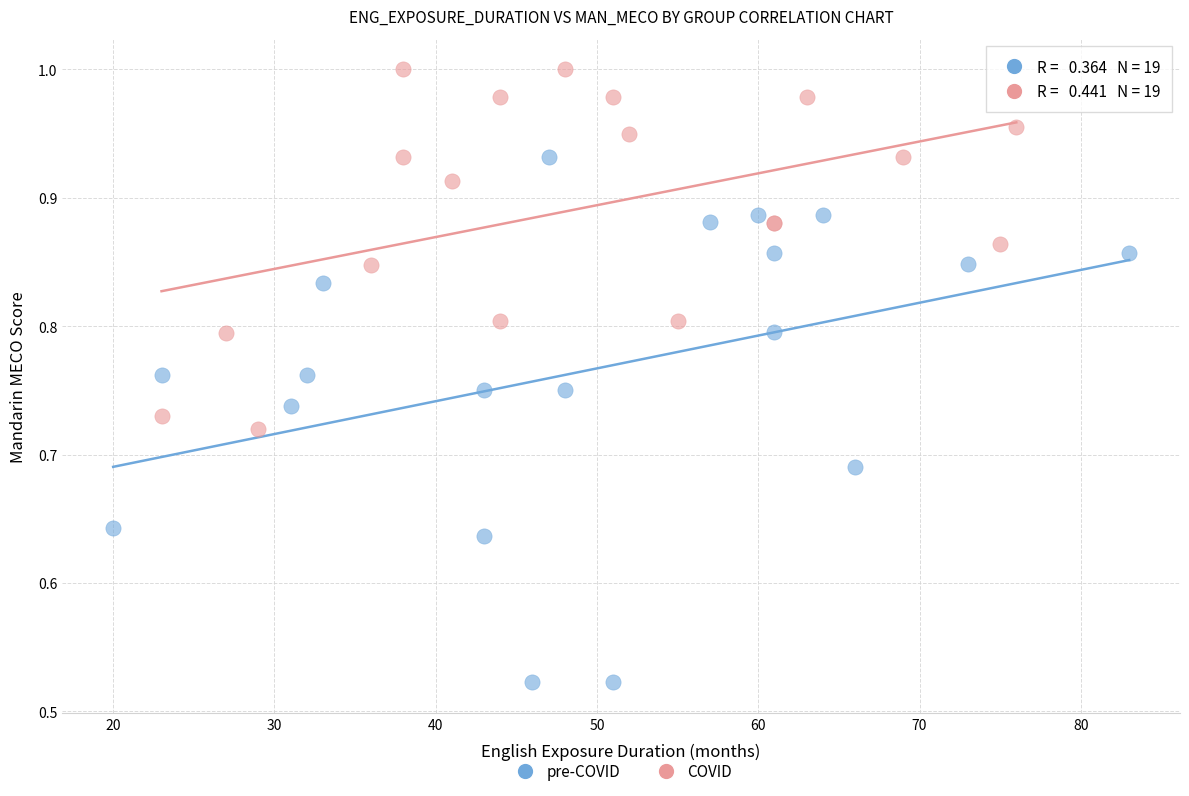

Which series has the widest spread of Y values?

pre-COVID